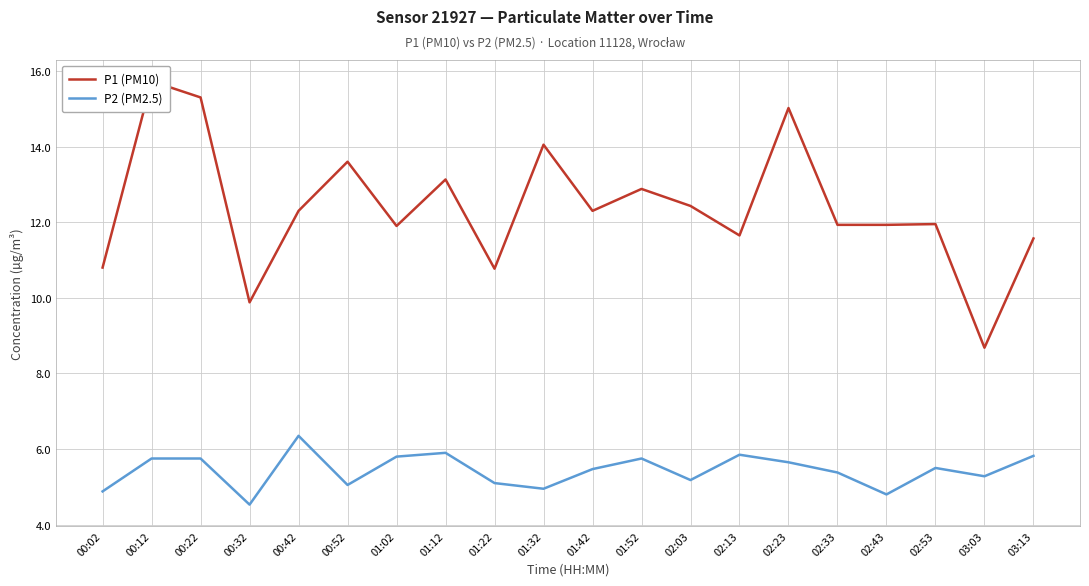

True or false: P1 (PM10) and P2 (PM2.5) cross at least once.

False